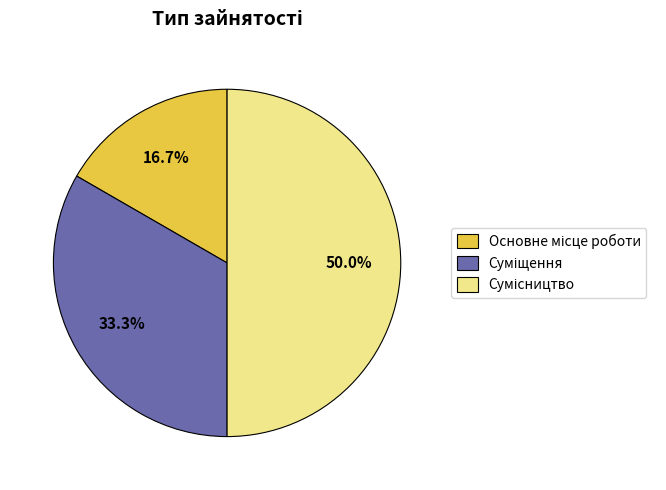

How many slices are in this pie chart?

3